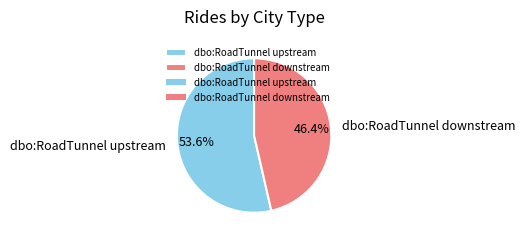

Is it true that dbo:RoadTunnel downstream is 54% of the pie?

False